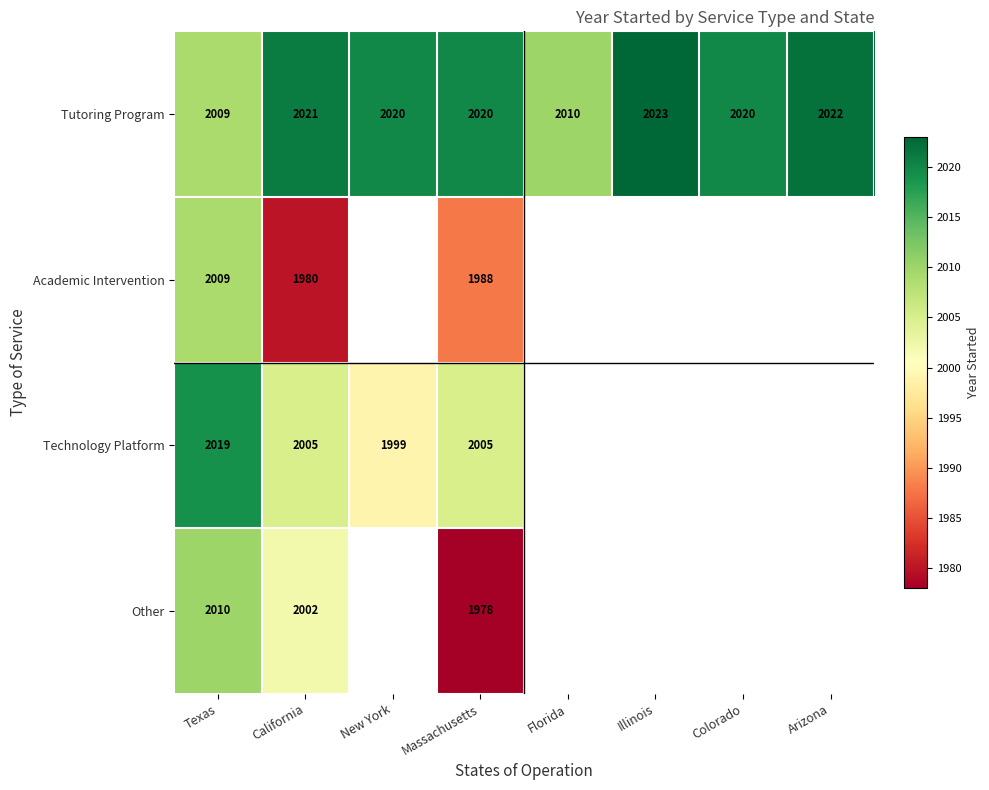

Is the value of Other at Massachusetts greater than the value of Academic Intervention at California?

No